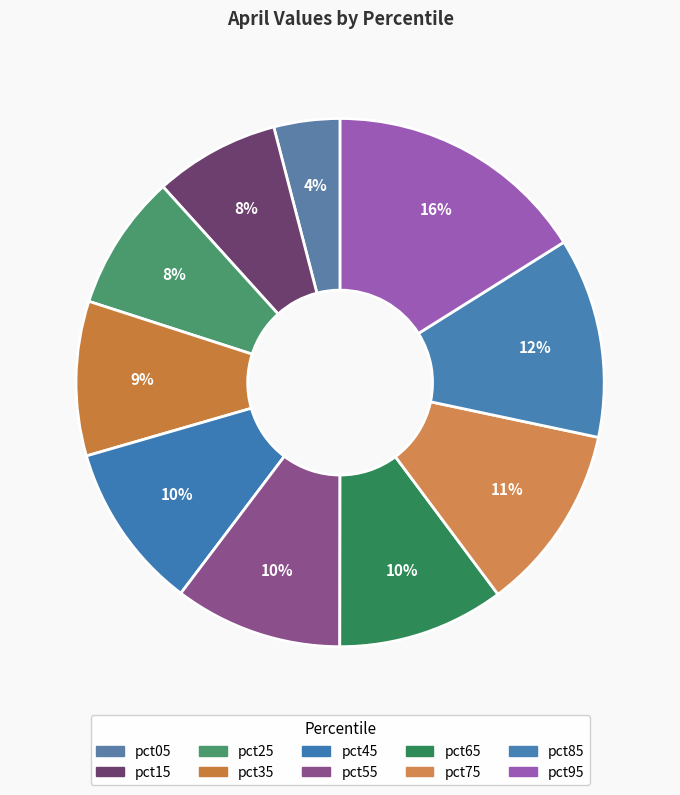

To the nearest percent, what percentage of the pie is pct65?

10%